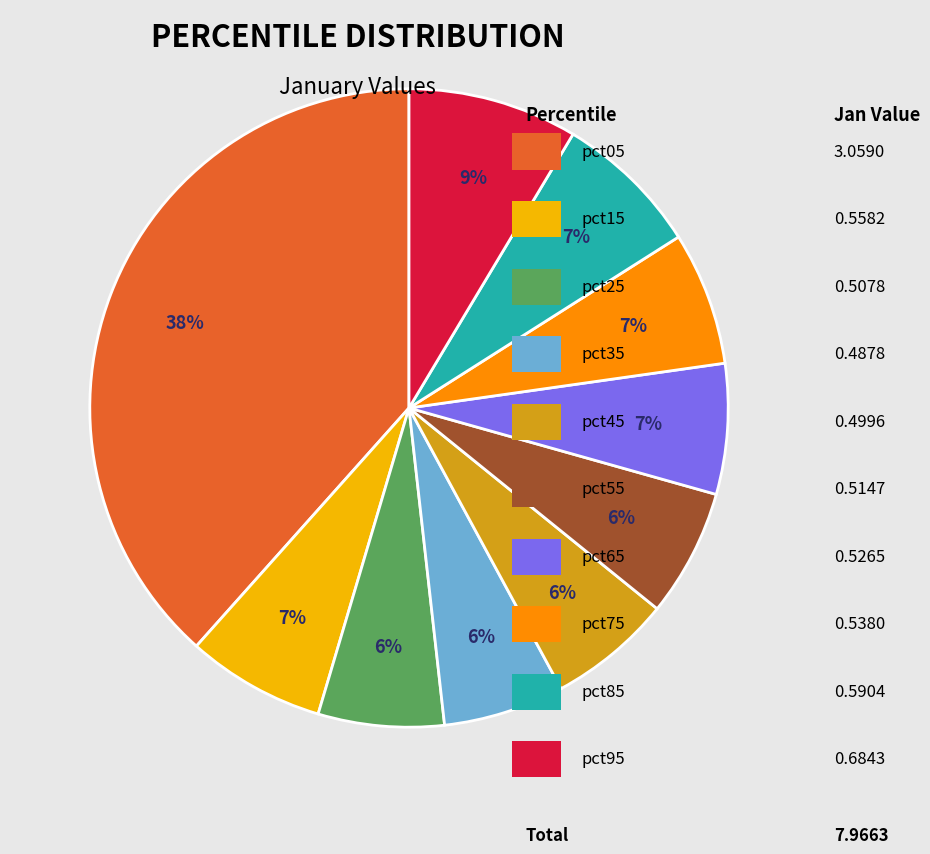

To the nearest percent, what is the average slice percentage?

10%